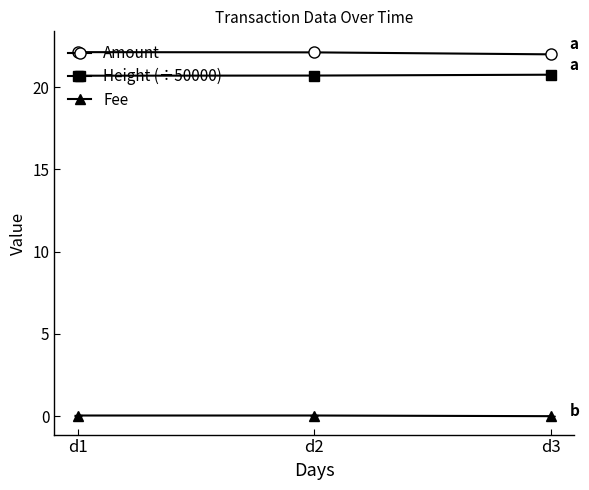

At how many categories does at least one series exceed 19?

3